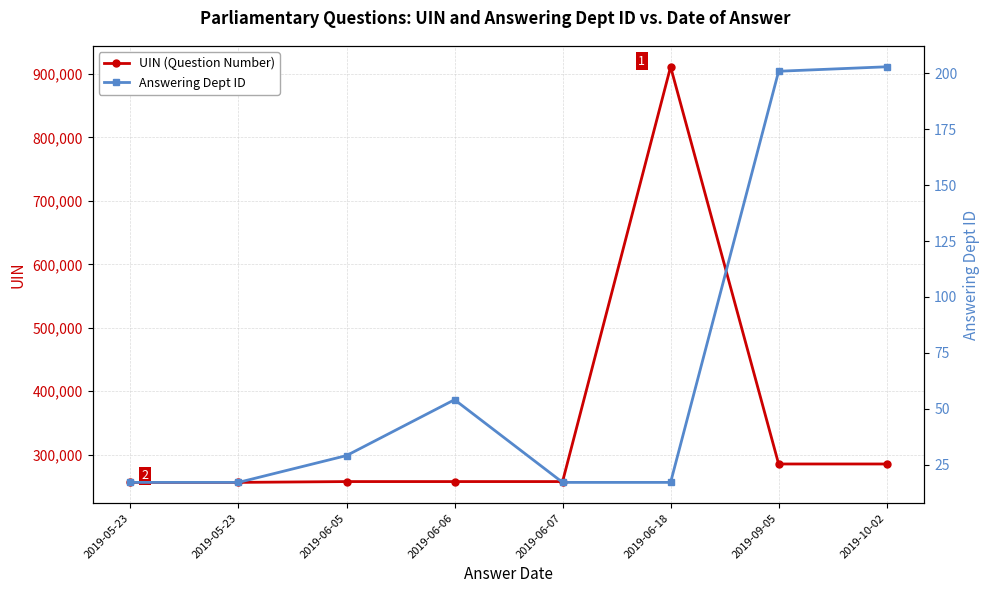

List the series in order of their peak value, lowest first.

Answering Dept ID, UIN (Question Number)